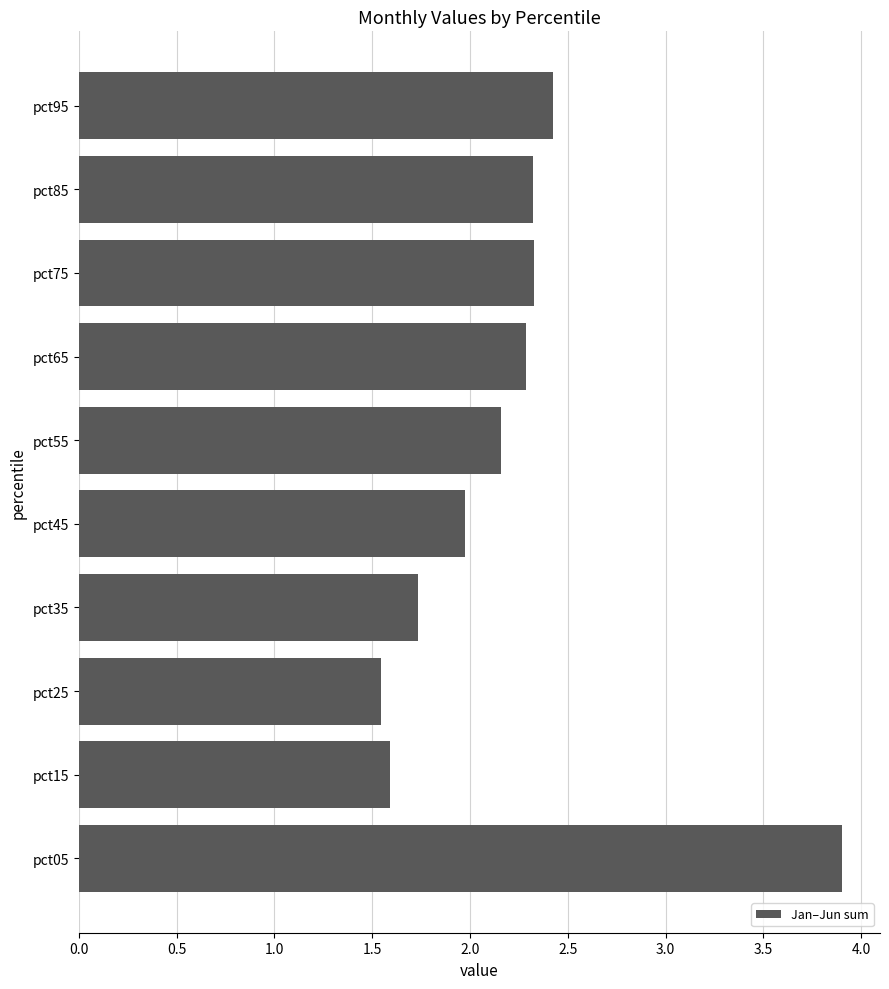

What is the approximate value at pct45?

2.0